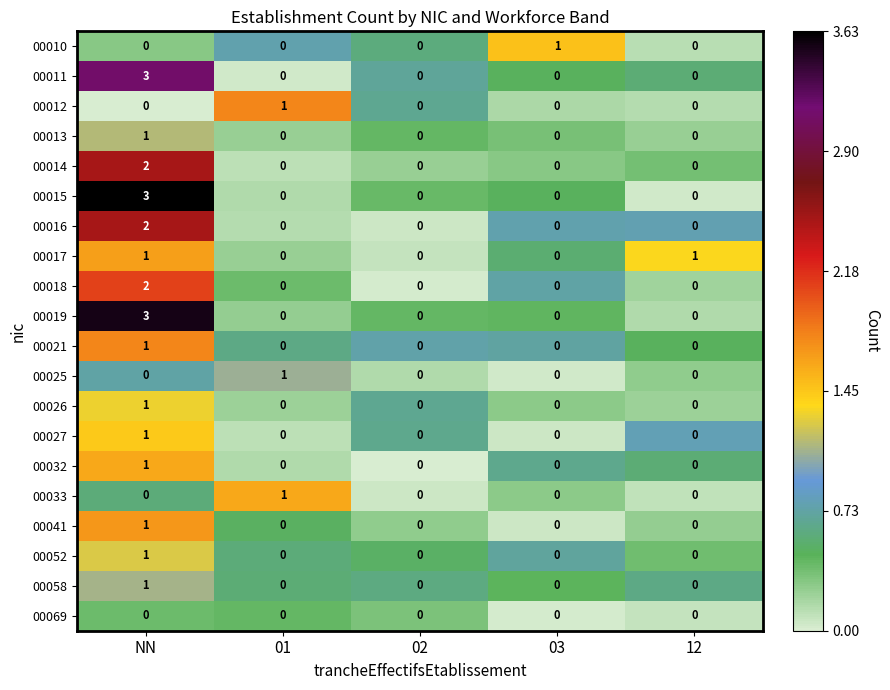

At which category is the sum across all series the highest?

NN